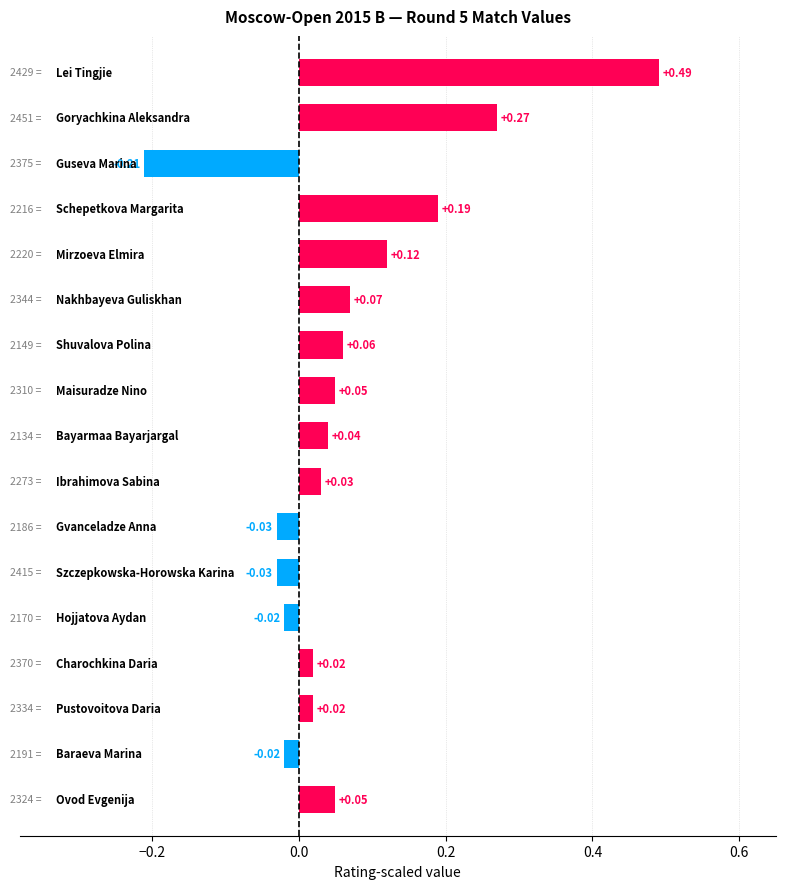

What is the difference between the maximum and minimum values?

0.7